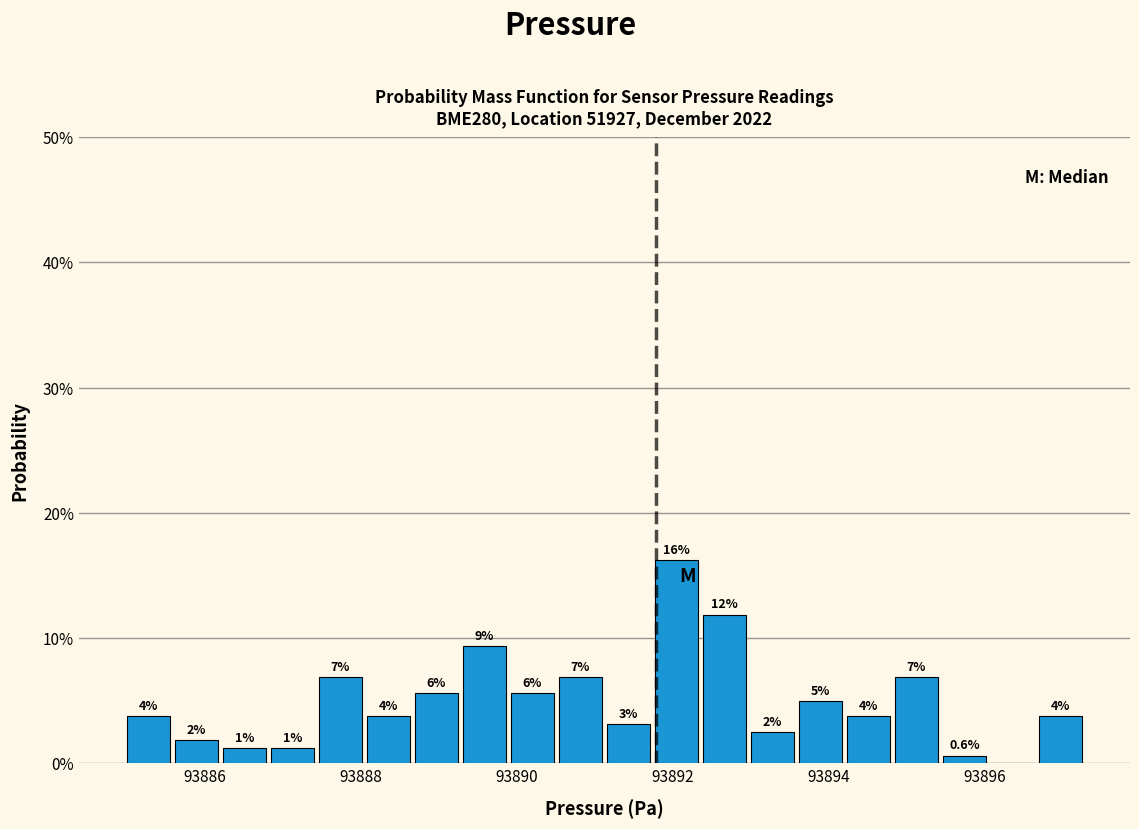

Read against the x-axis, roughly where is the centre of the tallest bar?

93892.0